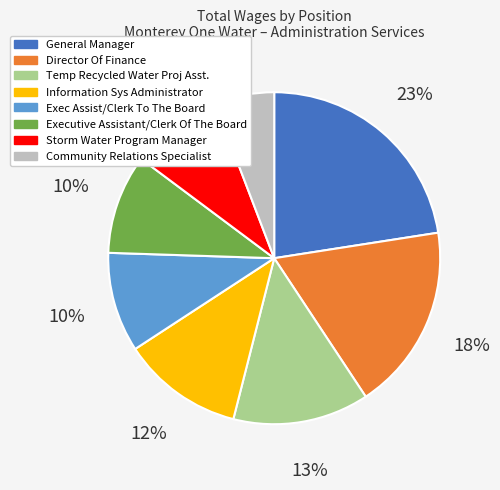

True or false: Director Of Finance accounts for 18% of the total.

True